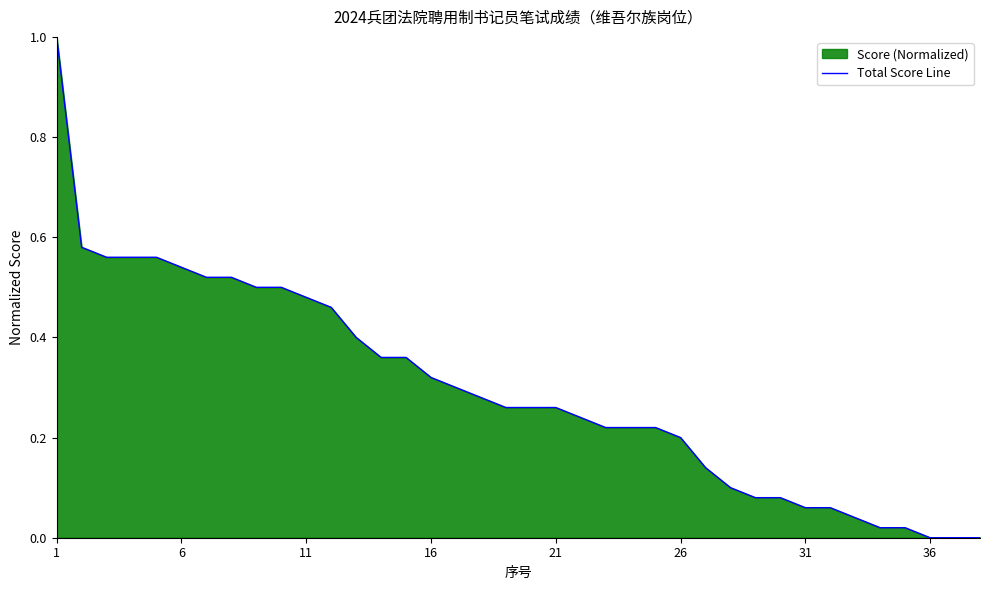

Reading right to left, list all the values displayed in this chart.

0.0	0.0	0.0	0.0	0.0	0.0	0.1	0.1	0.1	0.1	0.1	0.1	0.2	0.2	0.2	0.2	0.2	0.3	0.3	0.3	0.3	0.3	0.3	0.4	0.4	0.4	0.5	0.5	0.5	0.5	0.5	0.5	0.5	0.6	0.6	0.6	0.6	1.0